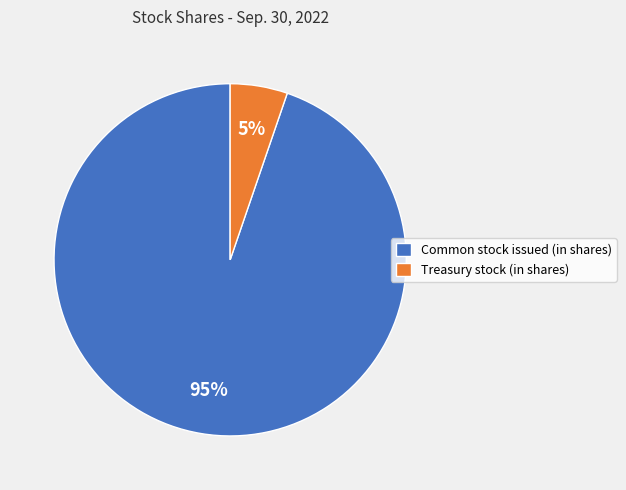

Do Common stock issued (in shares) and Treasury stock (in shares) together represent more than half of the pie?

Yes